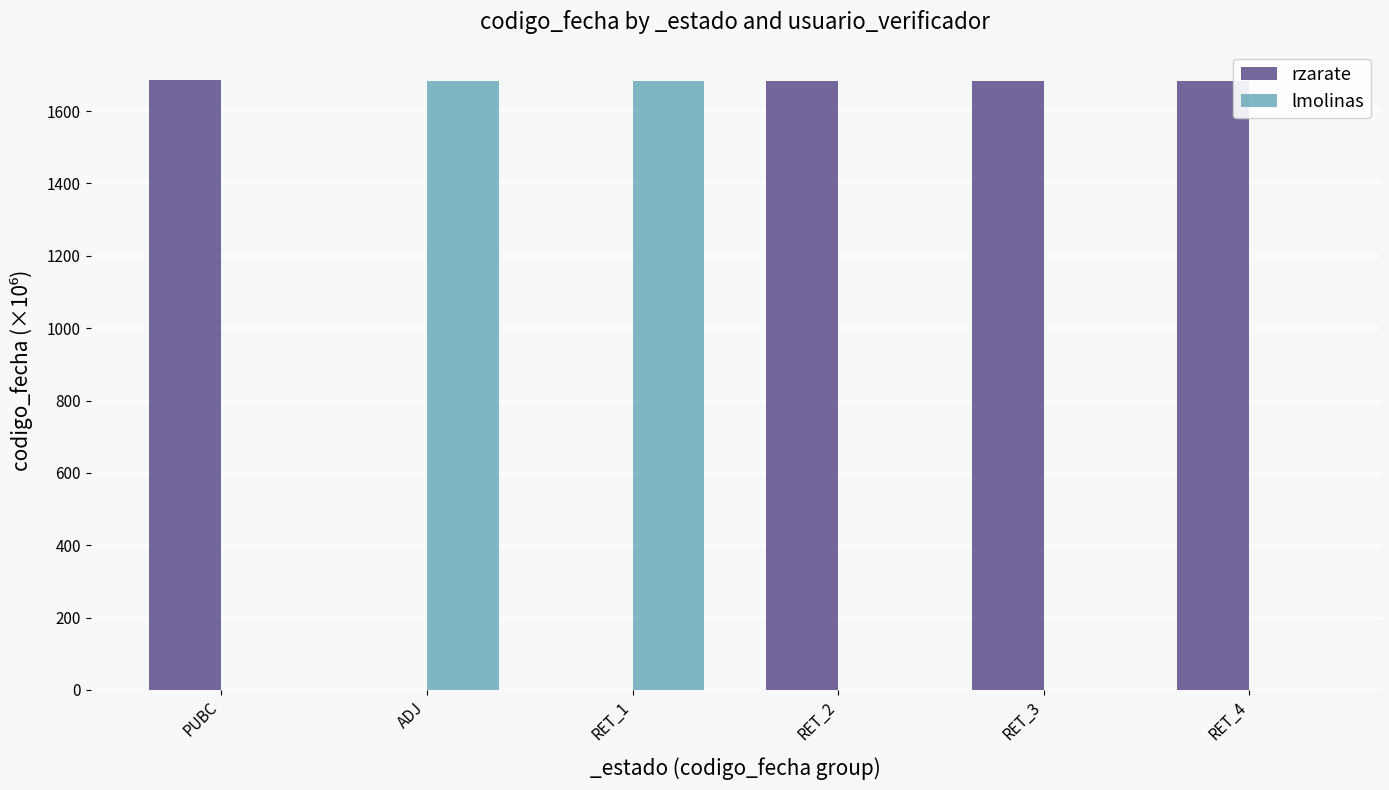

Does the chart contain stacked bars?

No